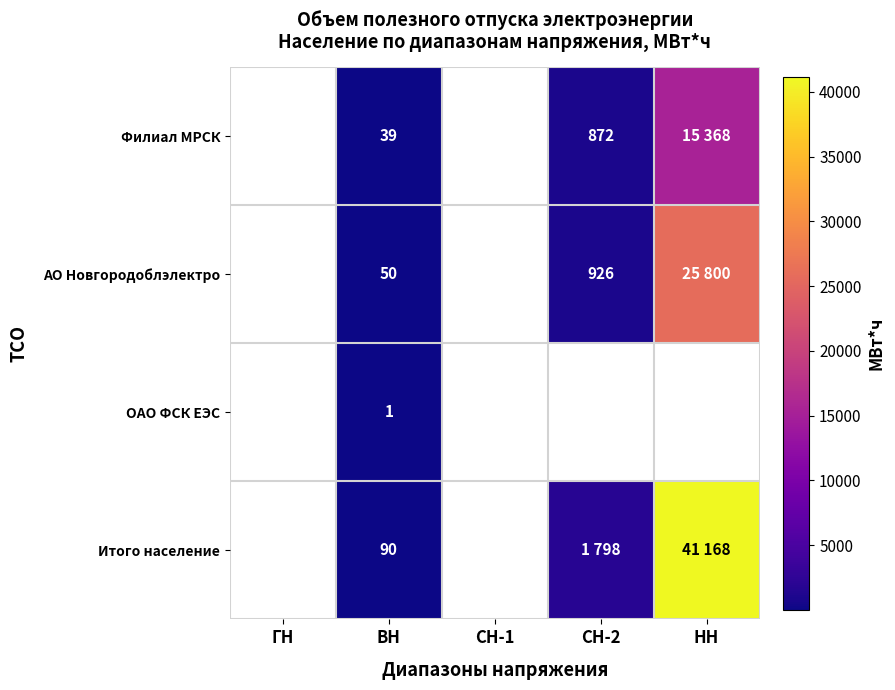

At ВН, list the series in order from smallest to largest.

ОАО ФСК ЕЭС, Филиал МРСК, АО Новгородоблэлектро, Итого население